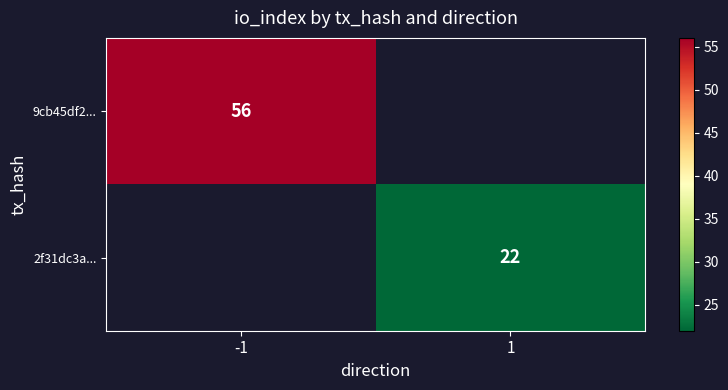

Is it true that 9cb45df2... equals 56 at -1?

True